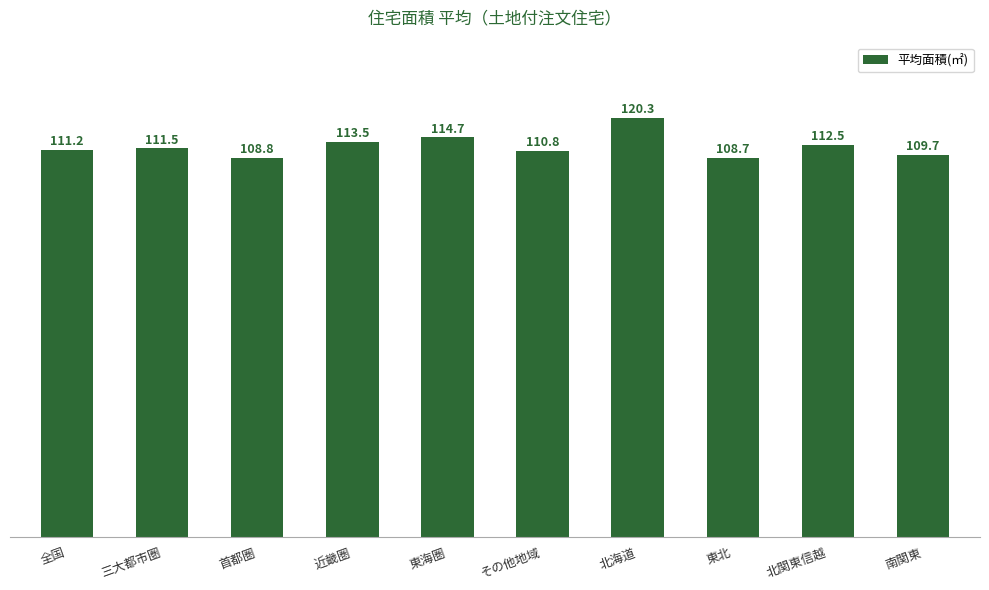

At which label does the data first exceed 111?

全国